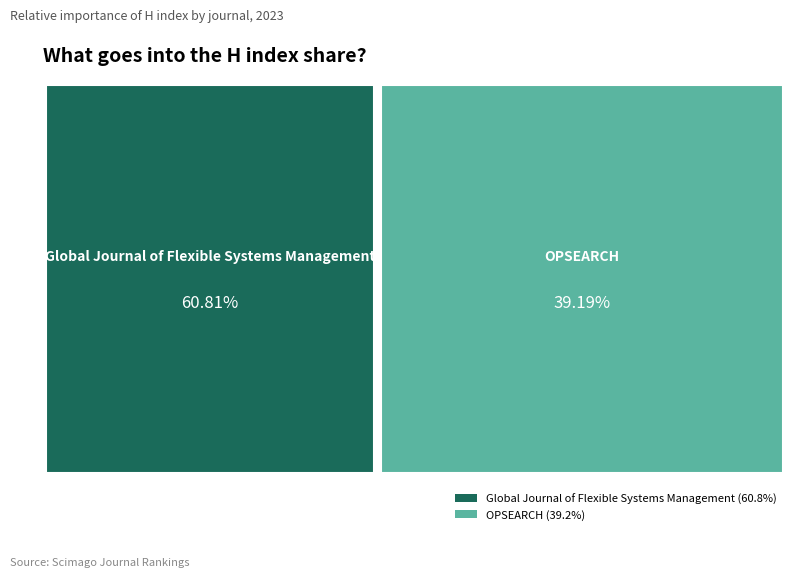

How many slices are in this pie chart?

2